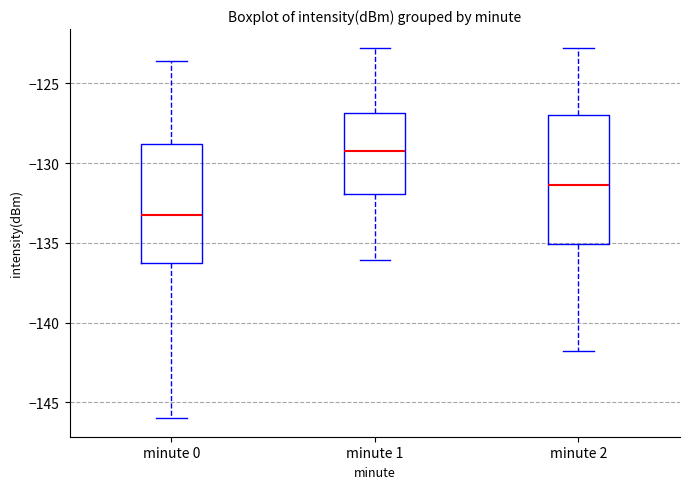

Where is the upper edge of the box for minute 2 on the y-axis? The values are not printed on the chart, so give them approximately, as read against the axis.

-127.0